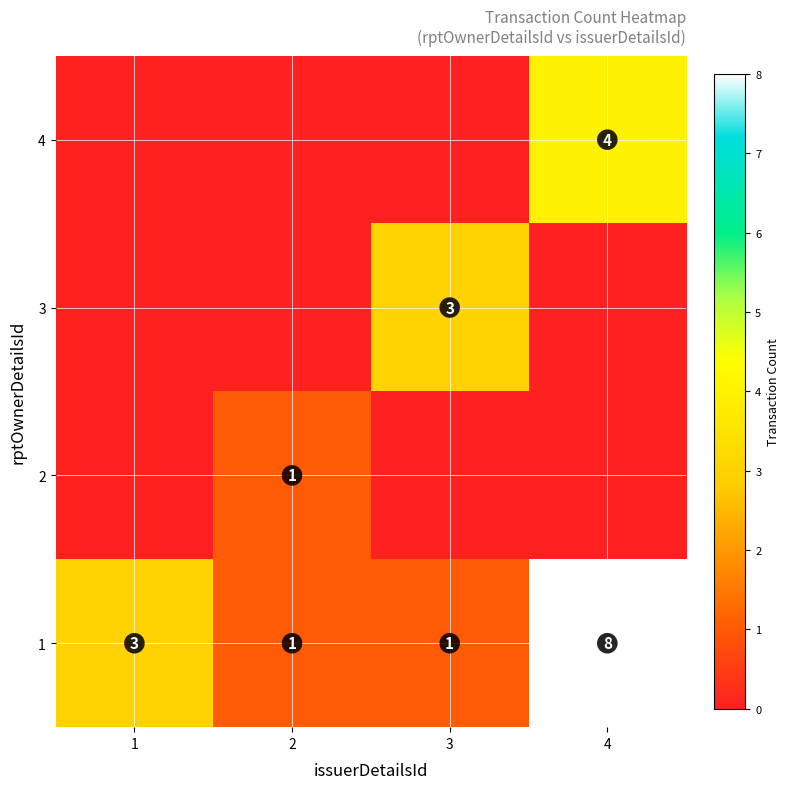

True or false: 1 has a value of 8 at 4.

True